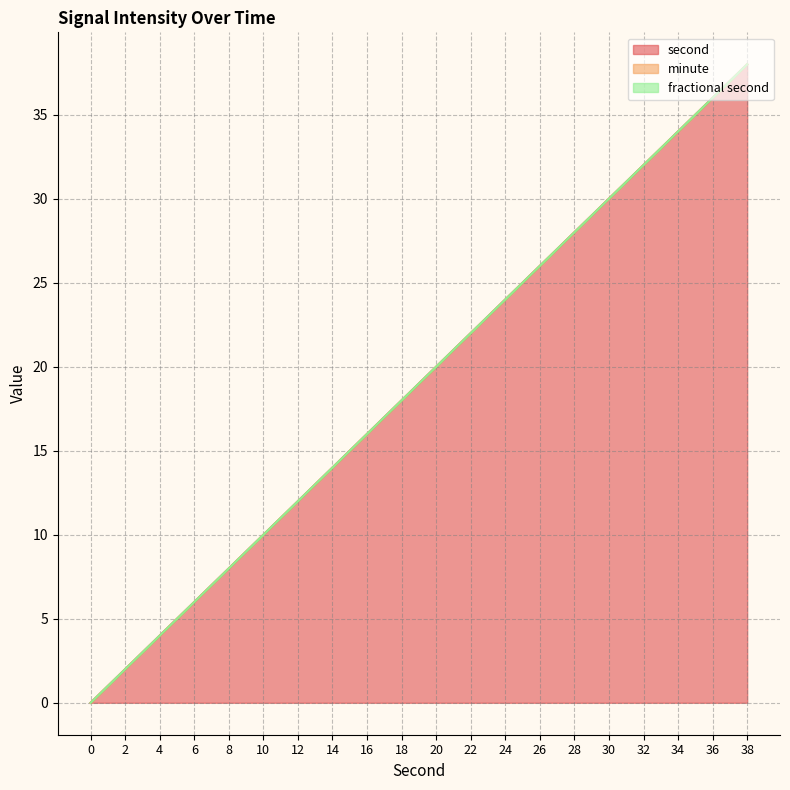

True or false: fractional second and second intersect in this chart.

False